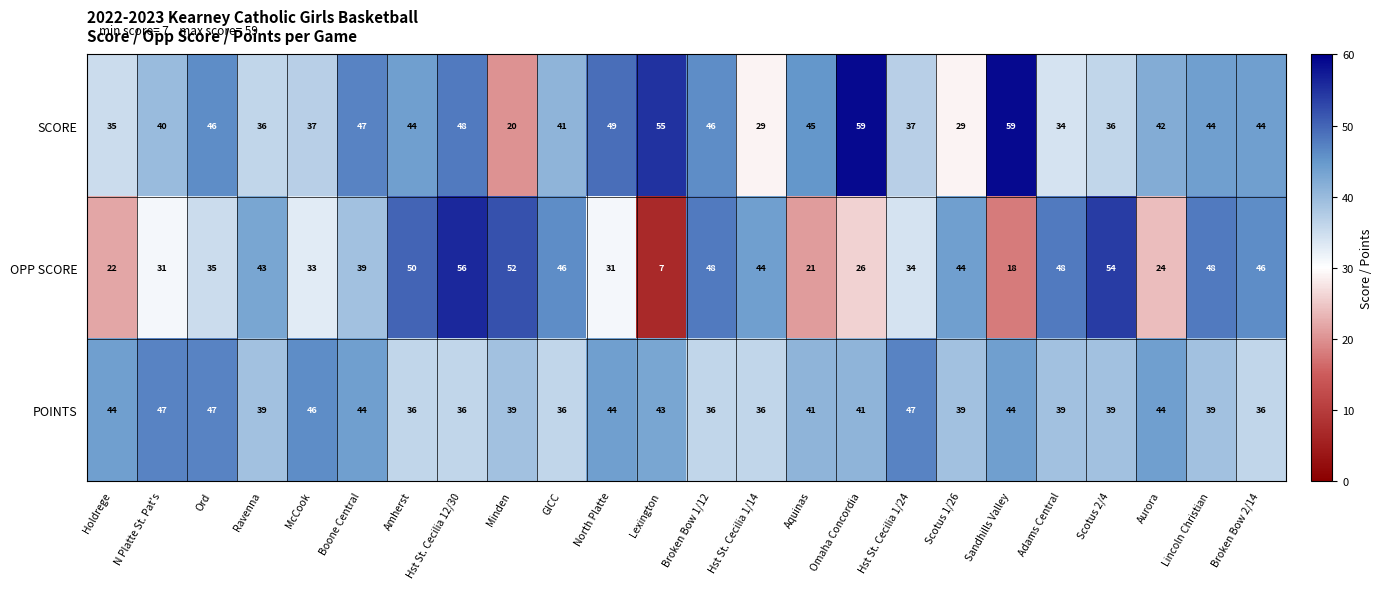

Between Scotus 1/26 and Aurora, which series saw the biggest shift?

OPP SCORE